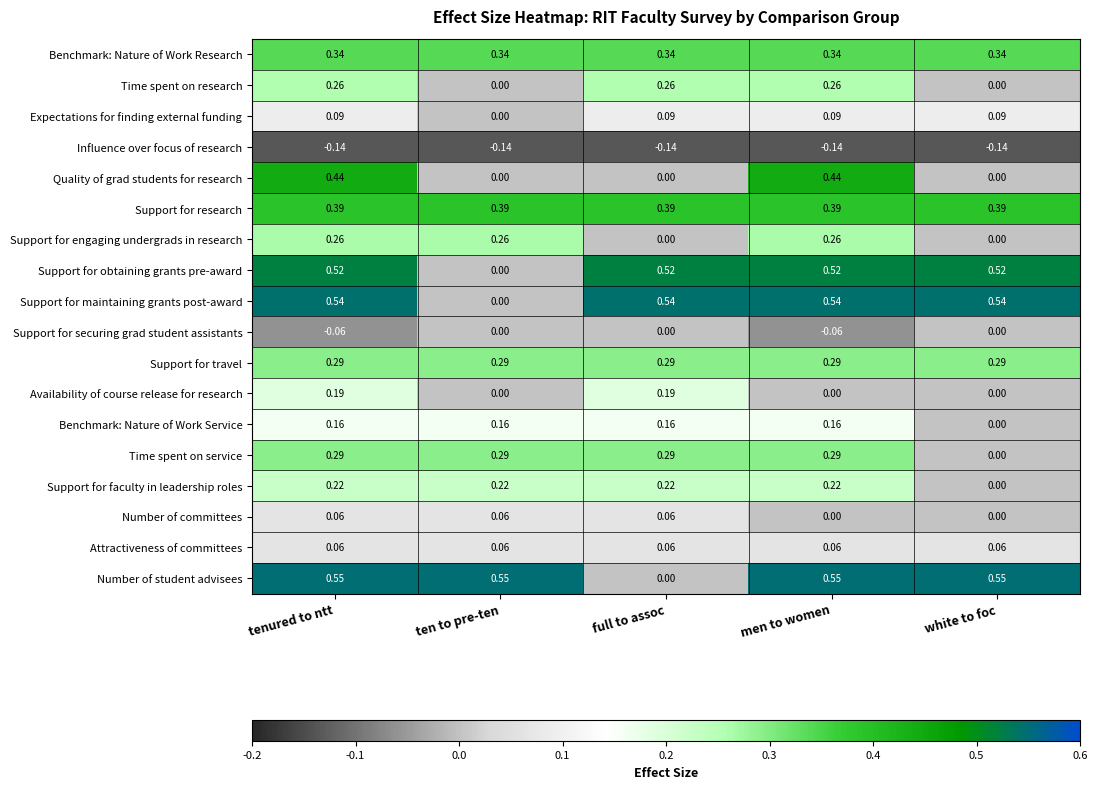

Is the value of Support for obtaining grants pre-award at full to assoc greater than the value of Influence over focus of research at tenured to ntt?

Yes